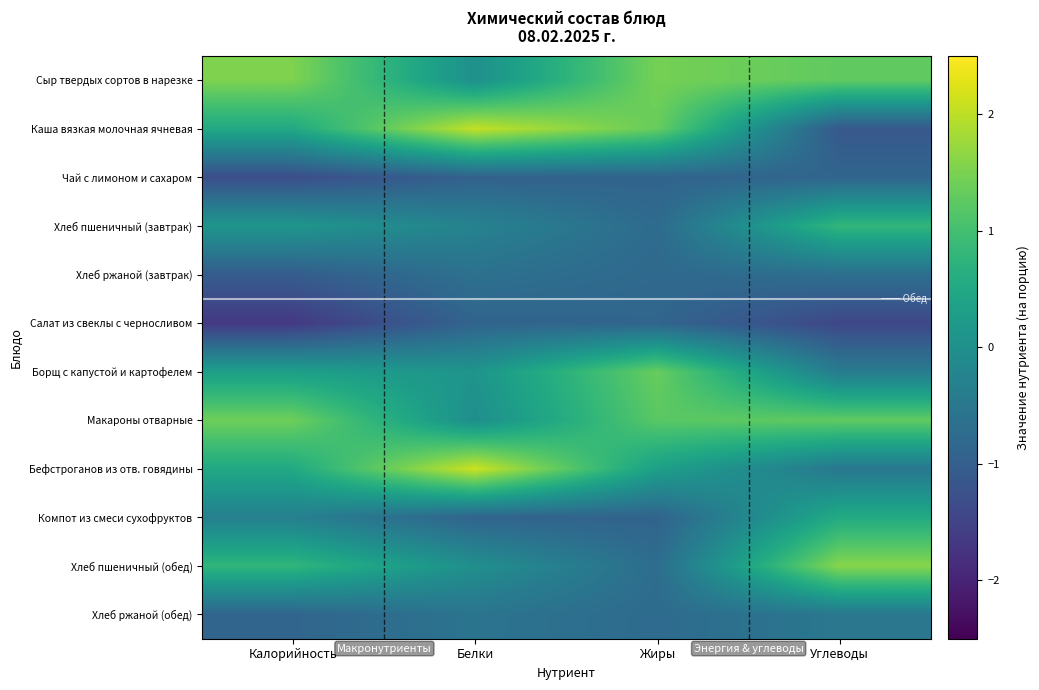

What is the spread (max minus min) of values at Жиры?

2.4